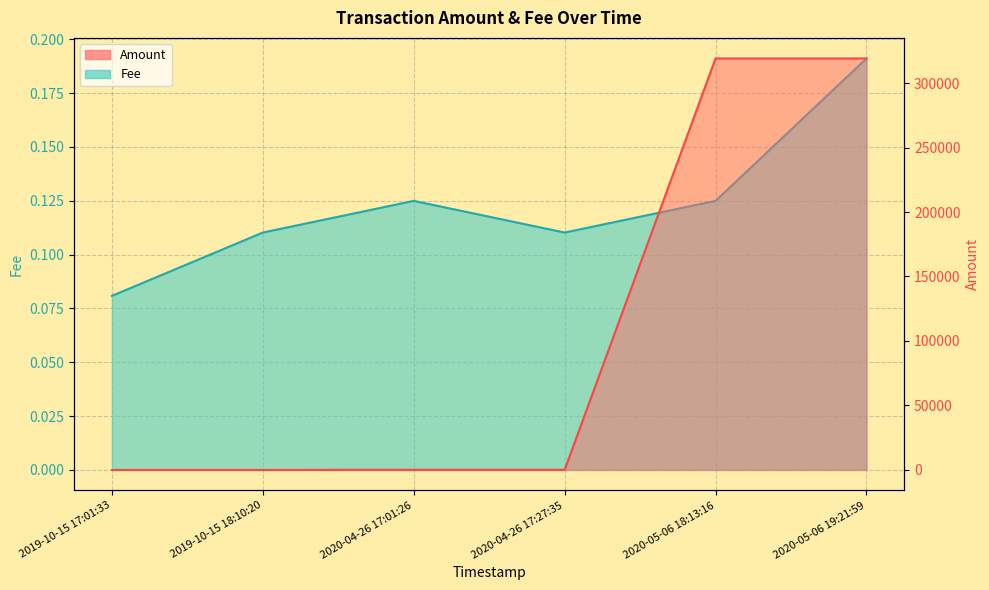

List the labels in order of value, largest first.

2020-05-06 18:13:16, 2020-05-06 19:21:59, 2020-04-26 17:01:26, 2020-04-26 17:27:35, 2019-10-15 17:01:33, 2019-10-15 18:10:20